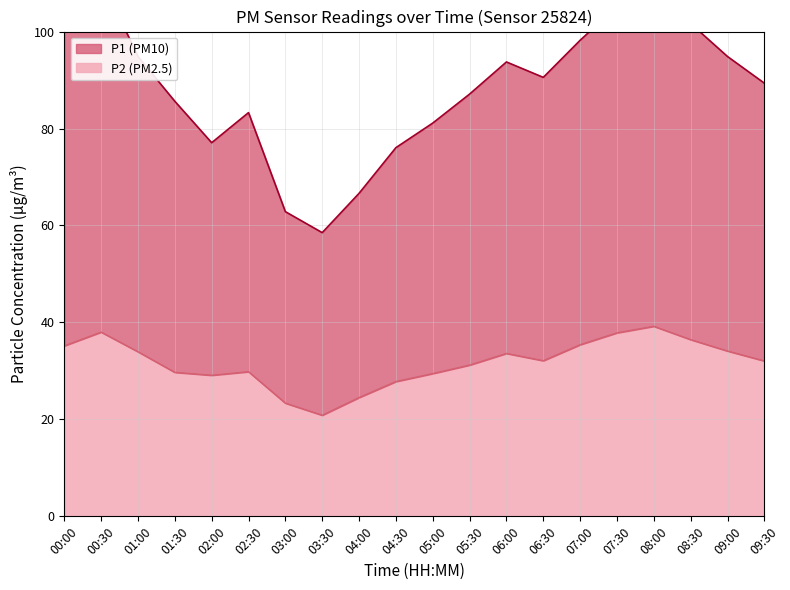

Rank the series by their maximum value, from lowest to highest.

P2, P1